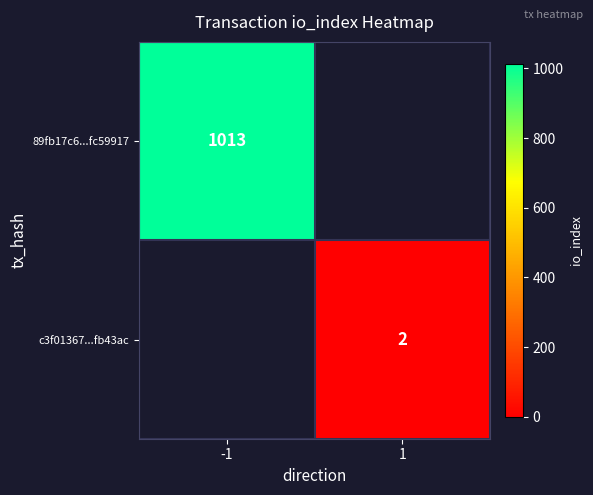

Is it true that 89fb17c6...fc59917 equals 1013 at -1?

True